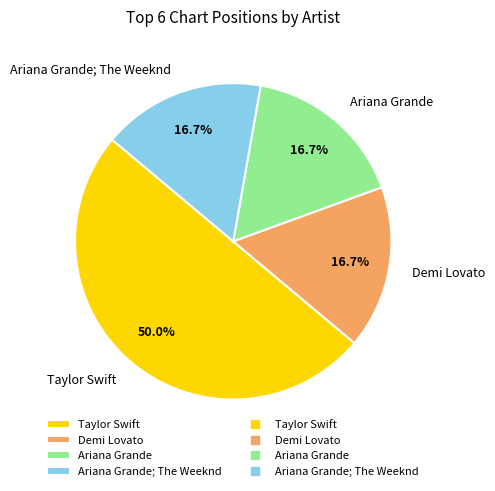

To the nearest percent, what portion does Taylor Swift represent?

50%